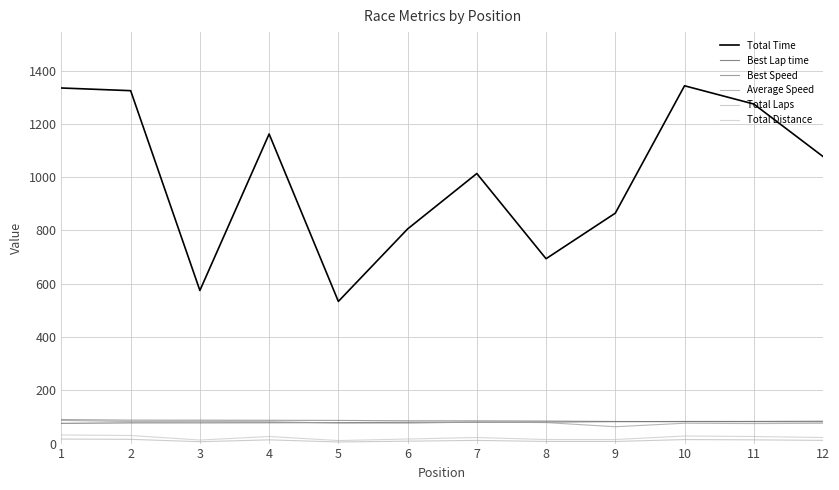

What is the difference between the highest and lowest values at 8?

686.1